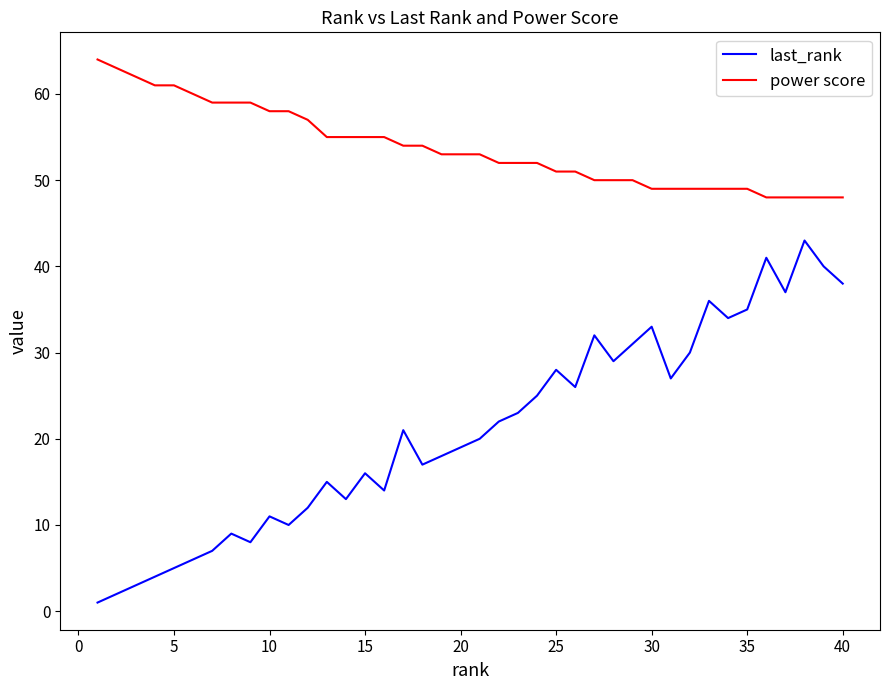

At how many categories does at least one series exceed 26?

40